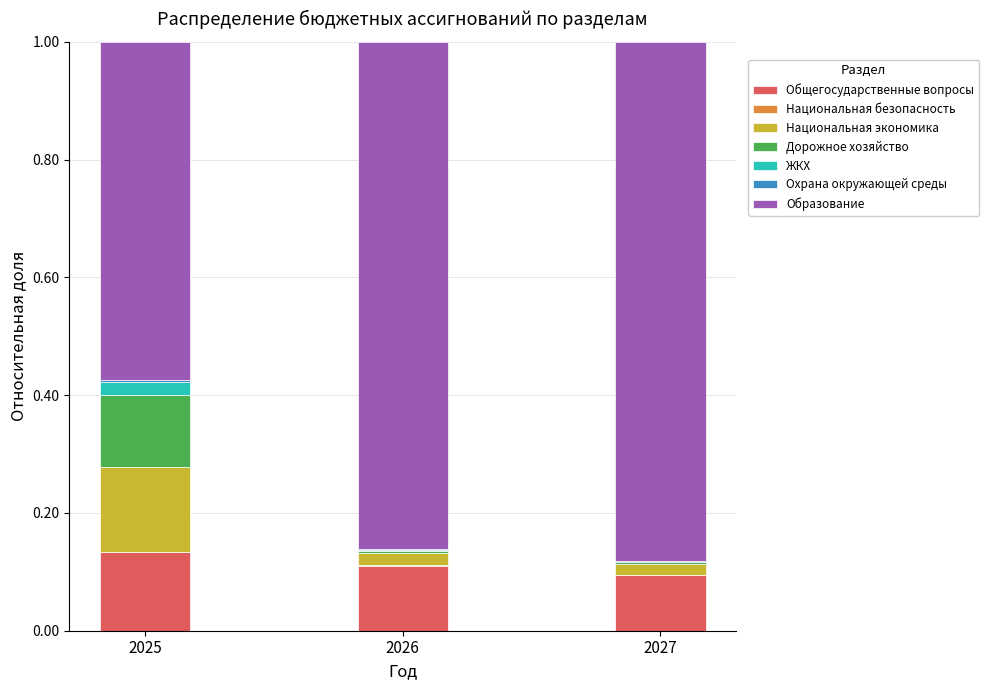

The Общегосударственные вопросы series shows 0.1 at 2026. True or false?

True